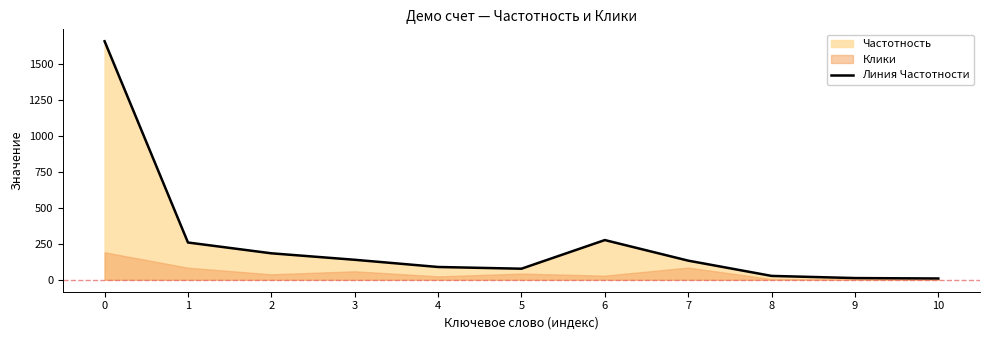

Rank the categories by value from lowest to highest.

10, 9, 8, 5, 4, 7, 3, 2, 1, 6, 0